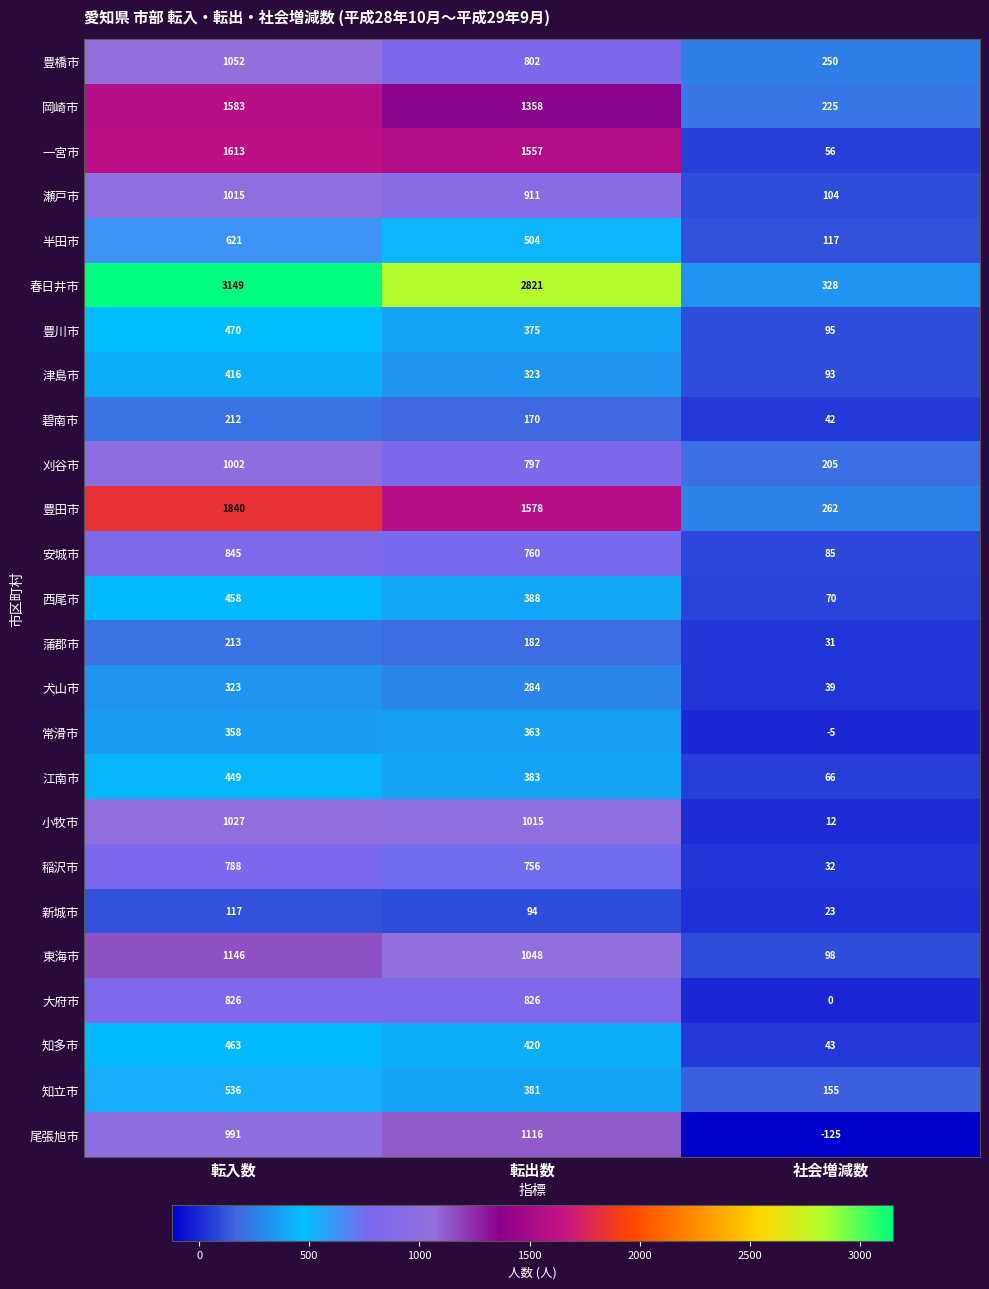

Rank the series by their maximum value, from highest to lowest.

春日井市, 豊田市, 一宮市, 岡崎市, 東海市, 尾張旭市, 豊橋市, 小牧市, 瀬戸市, 刈谷市, 安城市, 大府市, 稲沢市, 半田市, 知立市, 豊川市, 知多市, 西尾市, 江南市, 津島市, 常滑市, 犬山市, 蒲郡市, 碧南市, 新城市